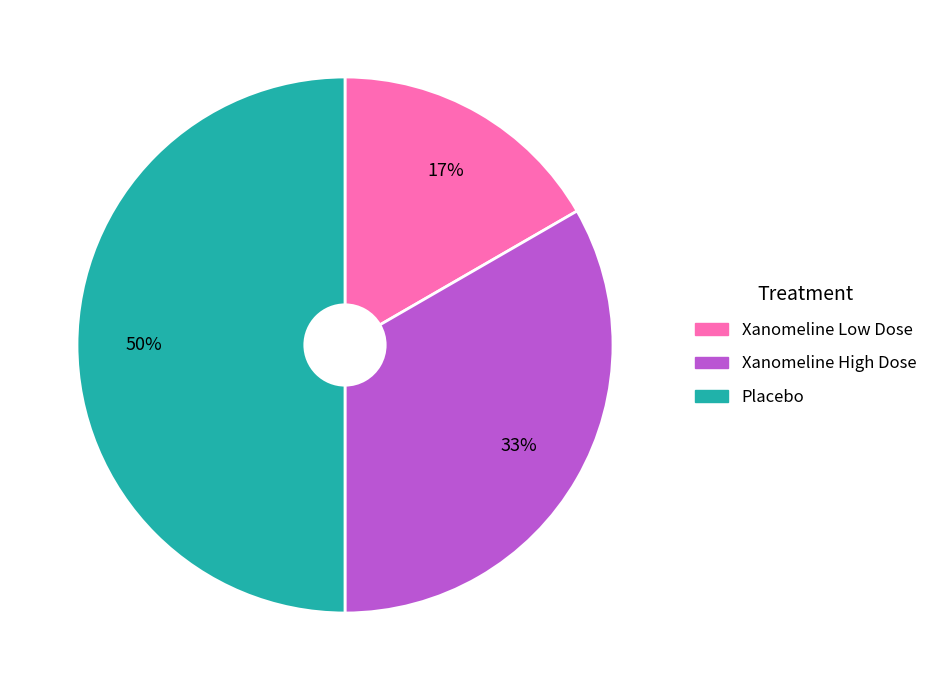

How many slices are in this pie chart?

3